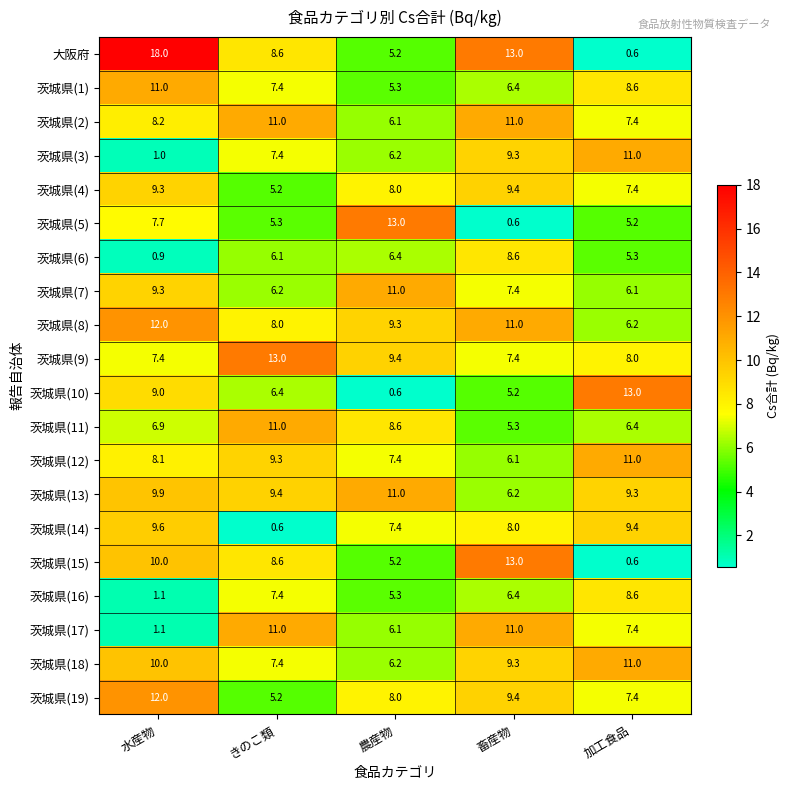

How many categories are shown in the chart?

5